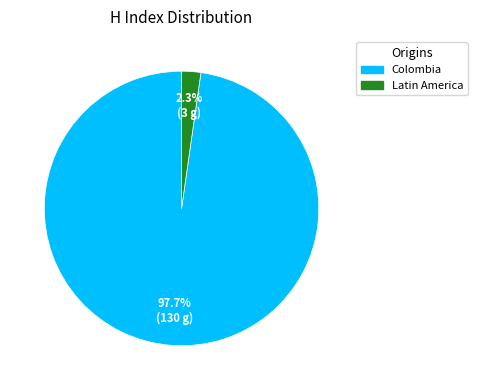

What percentage is NOT represented by Colombia?

2.3%